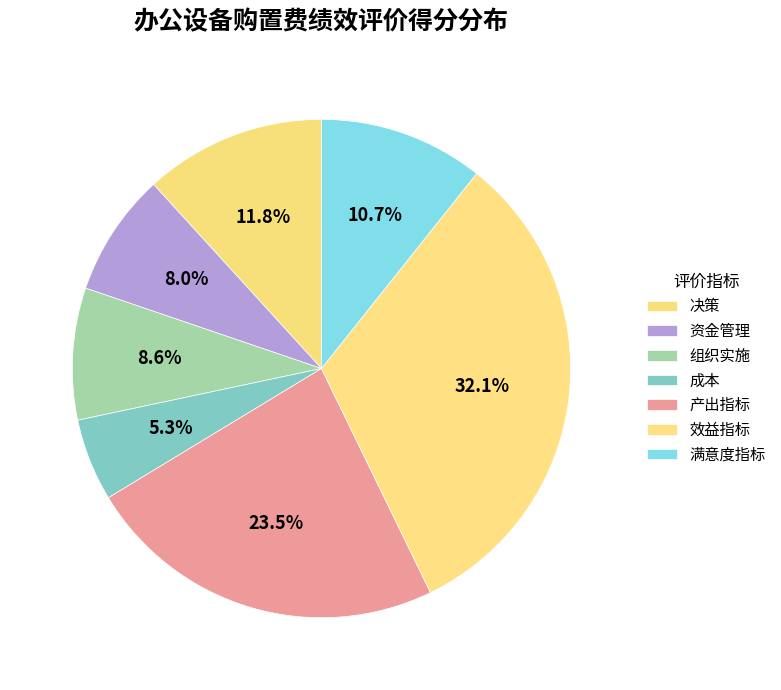

How many segments does this pie chart have?

7